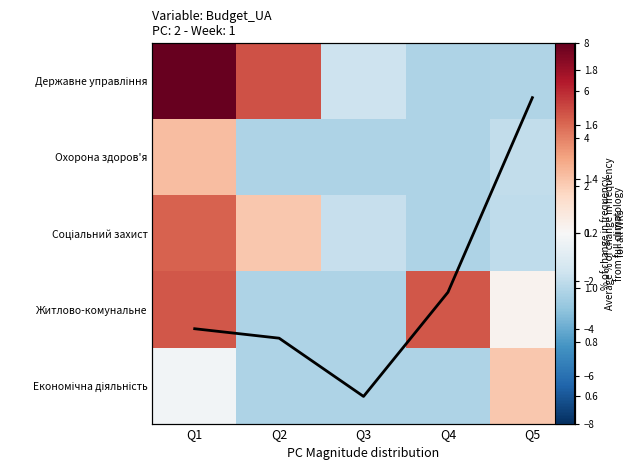

Which series has the largest total across all categories?

Державне управління